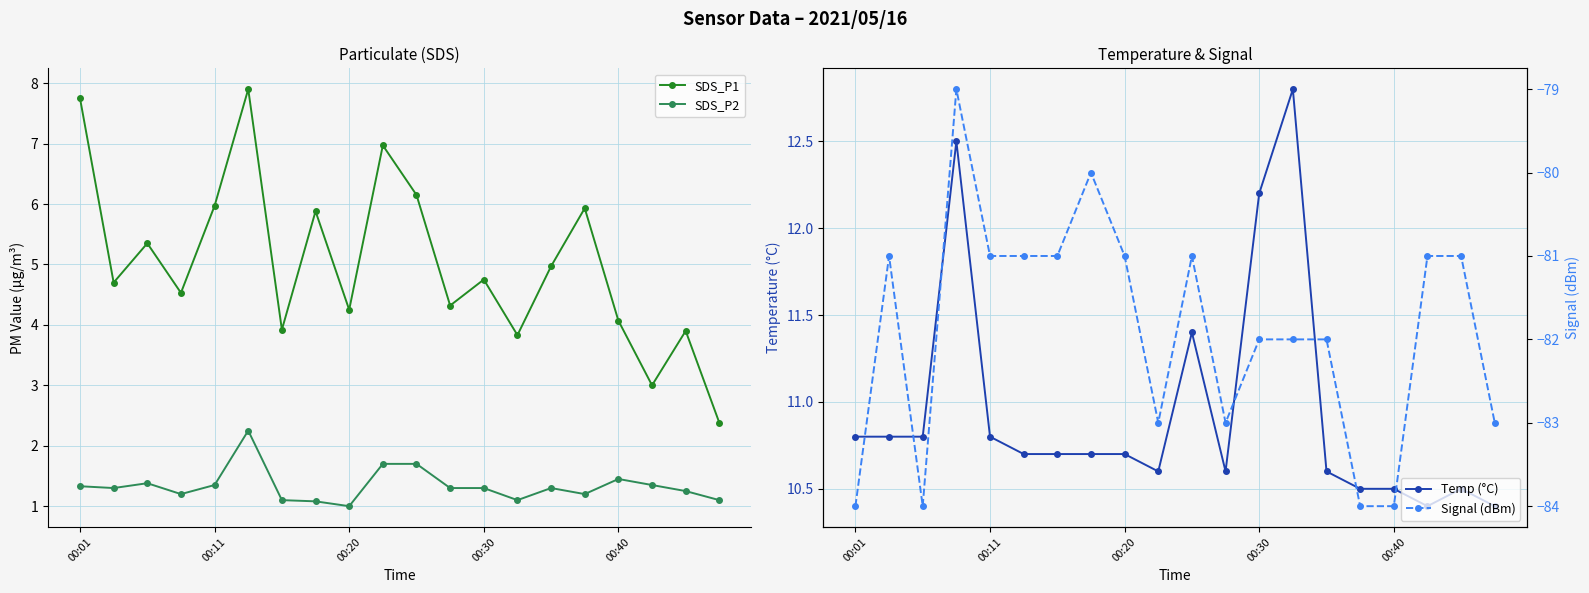

Where does the SDS_P1 series first go above 4?

00:01